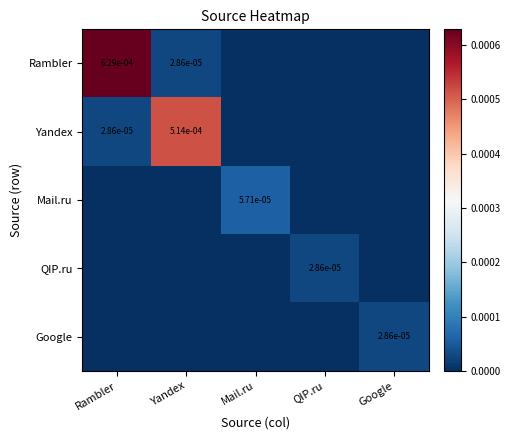

Rank the series at Yandex from highest to lowest value.

Yandex, Rambler, Mail.ru, QIP.ru, Google